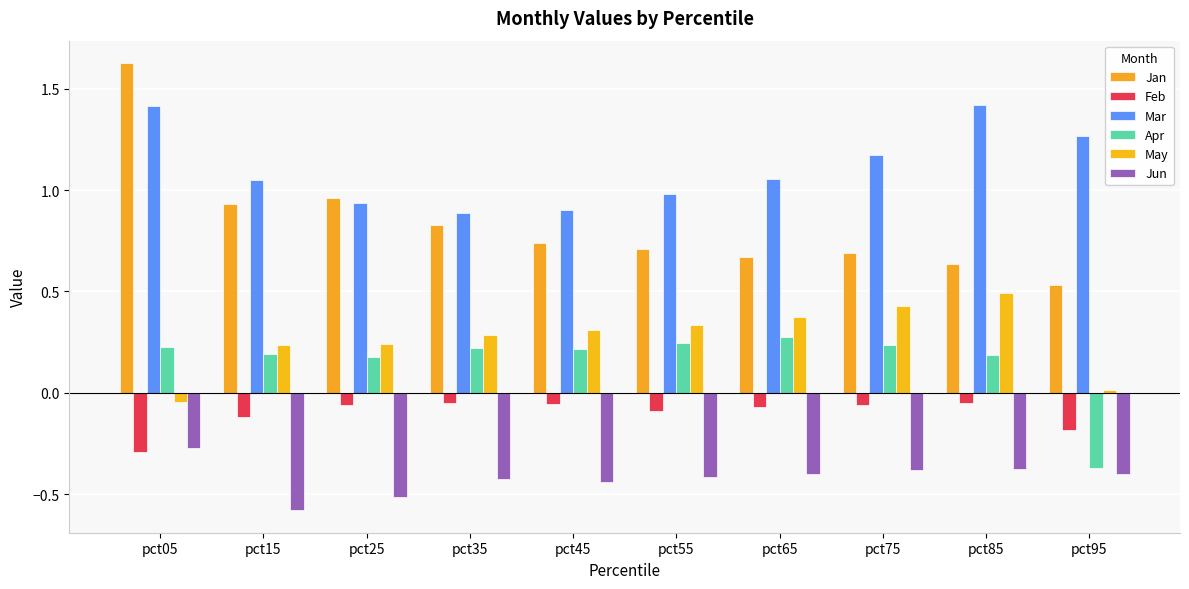

What is the total value across all series at pct65?

1.9